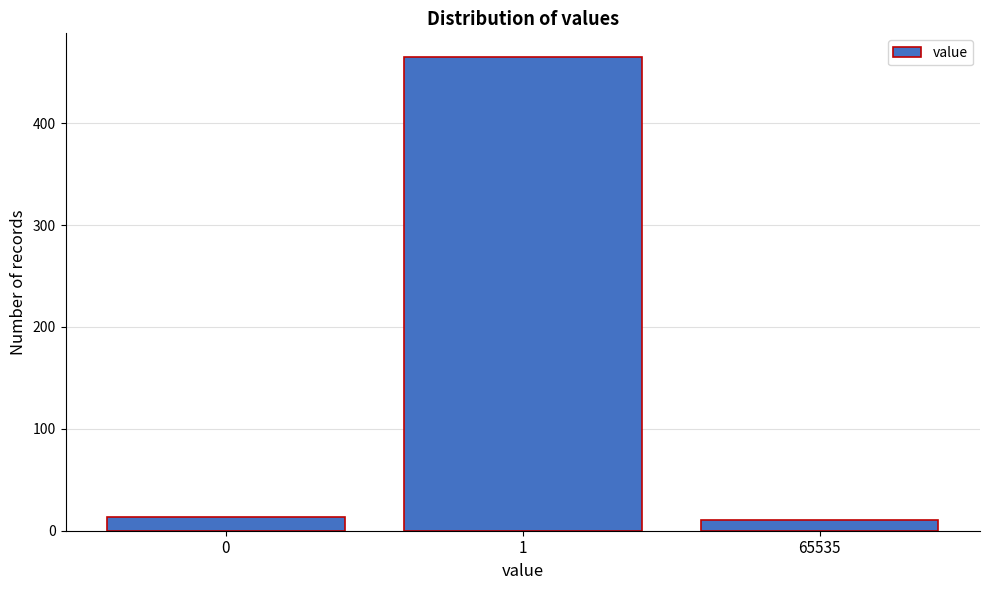

Reading right to left, extract all data points from this chart.

65535=11	1=465	0=13